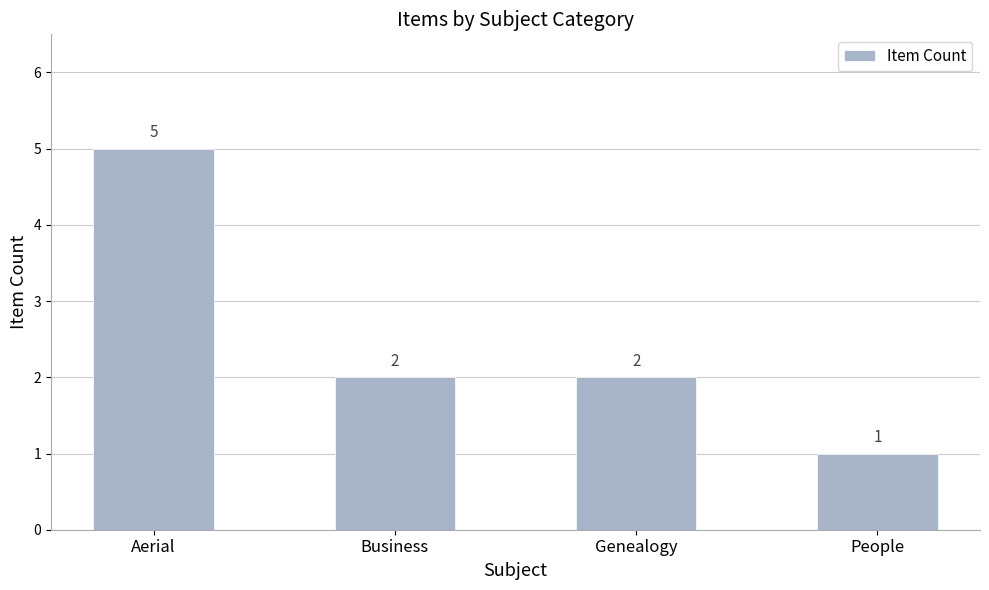

The value at Business is 2. True or false?

True